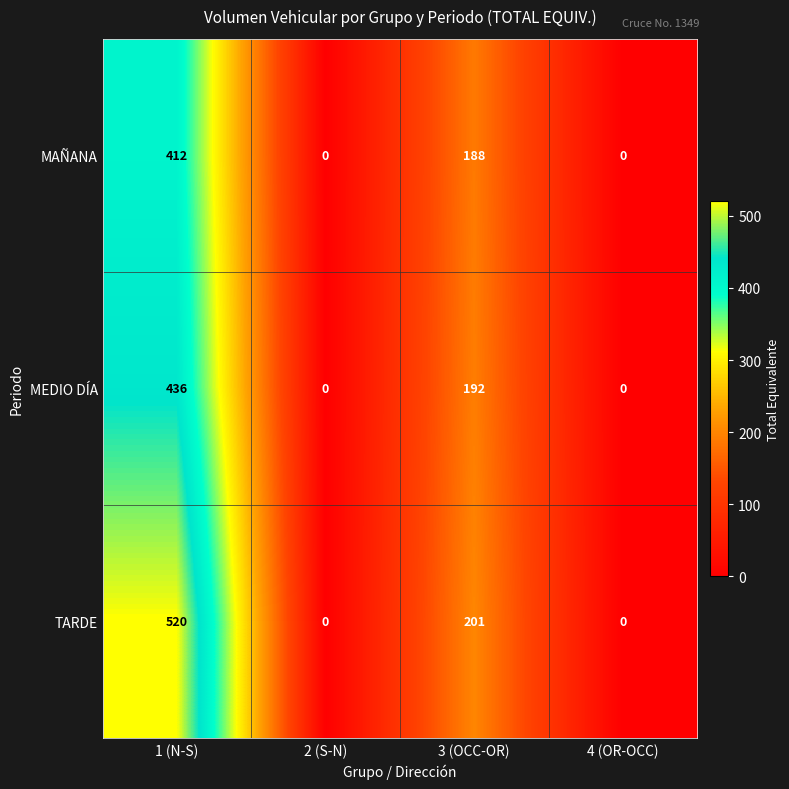

Reading left to right, extract all data points from this chart.

MAÑANA: 1 (N-S)=412	2 (S-N)=0	3 (OCC-OR)=188	4 (OR-OCC)=0
MEDIO DÍA: 1 (N-S)=436	2 (S-N)=0	3 (OCC-OR)=192	4 (OR-OCC)=0
TARDE: 1 (N-S)=520	2 (S-N)=0	3 (OCC-OR)=201	4 (OR-OCC)=0